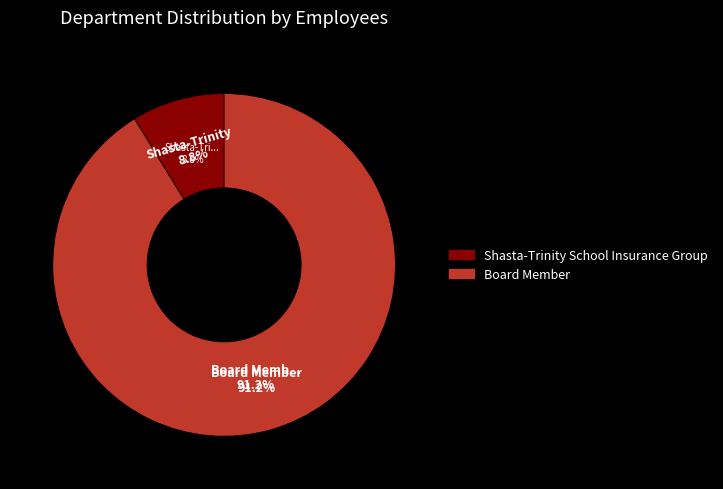

Approximately how many times larger is the value at Board Member compared to Shasta-Trinity School Insurance Group?

10.4